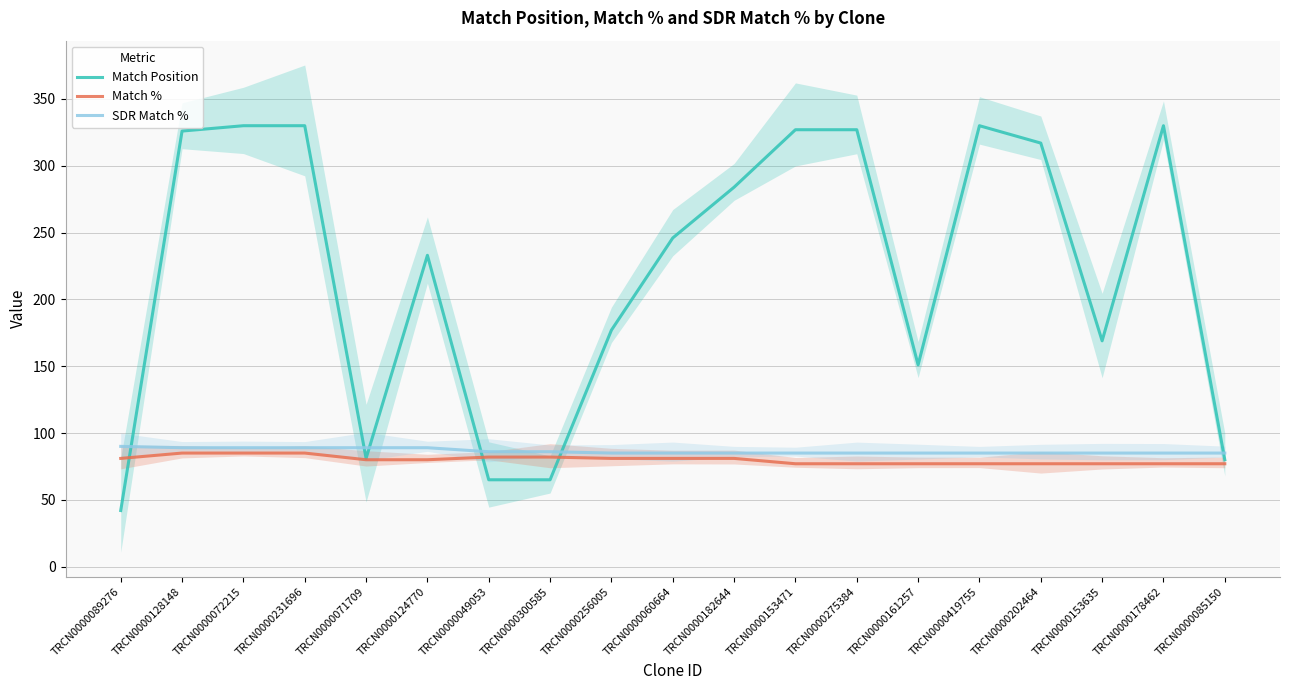

Is the value of Match % at TRCN0000231696 greater than the value of SDR Match % at TRCN0000089276?

No